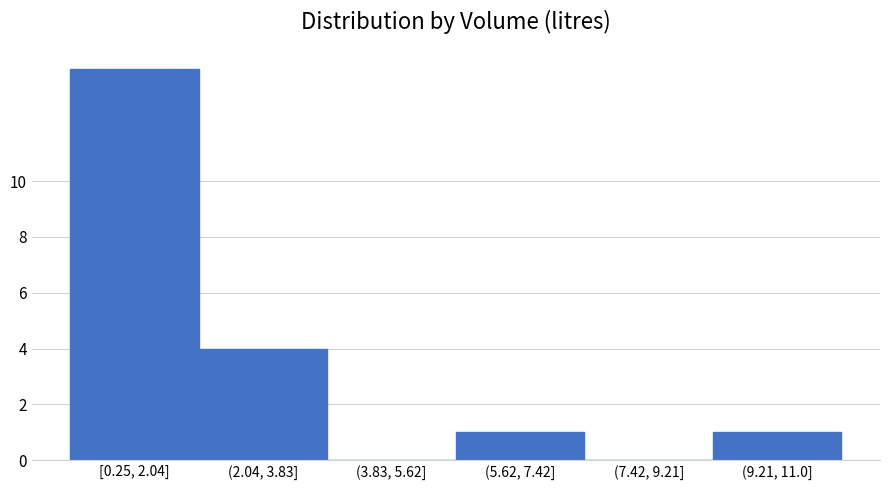

Reading left to right, what are all the values shown in this chart?

[0.25, 2.04]=14	(2.04, 3.83]=4	(3.83, 5.62]=0	(5.62, 7.42]=1	(7.42, 9.21]=0	(9.21, 11.0]=1